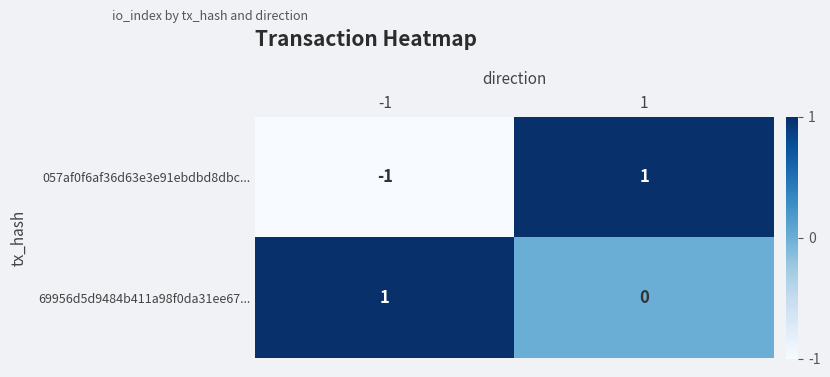

At which category is the sum across all series the highest?

1